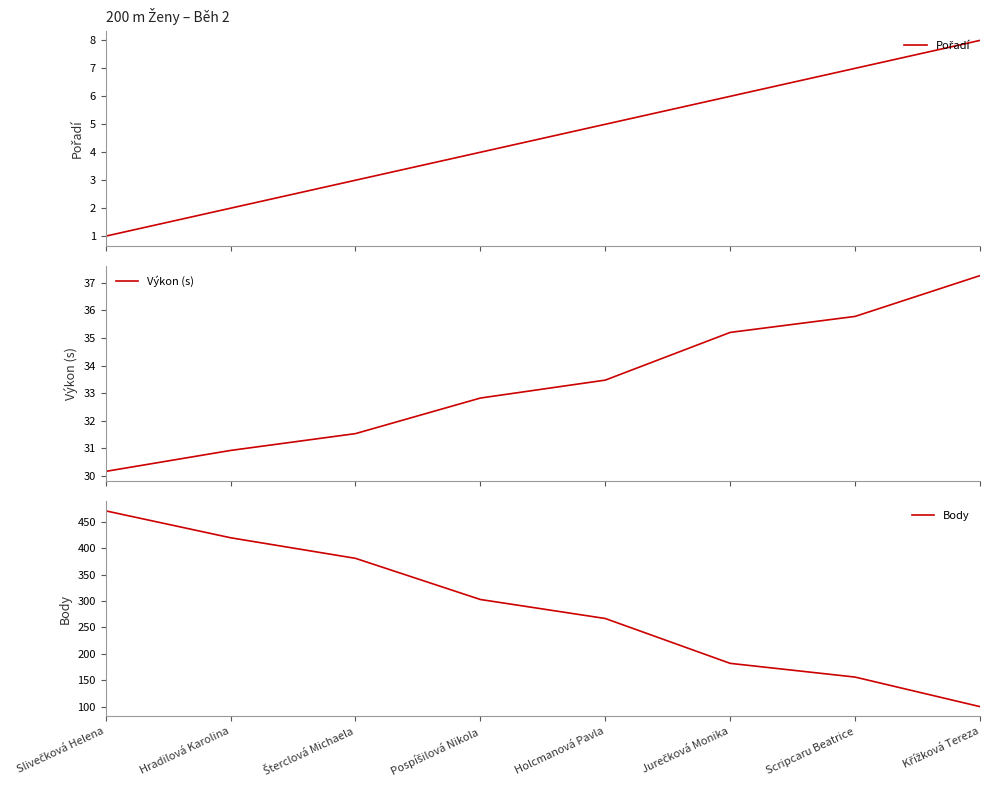

What is the spread (max minus min) of values at Jurečková Monika?

176.0